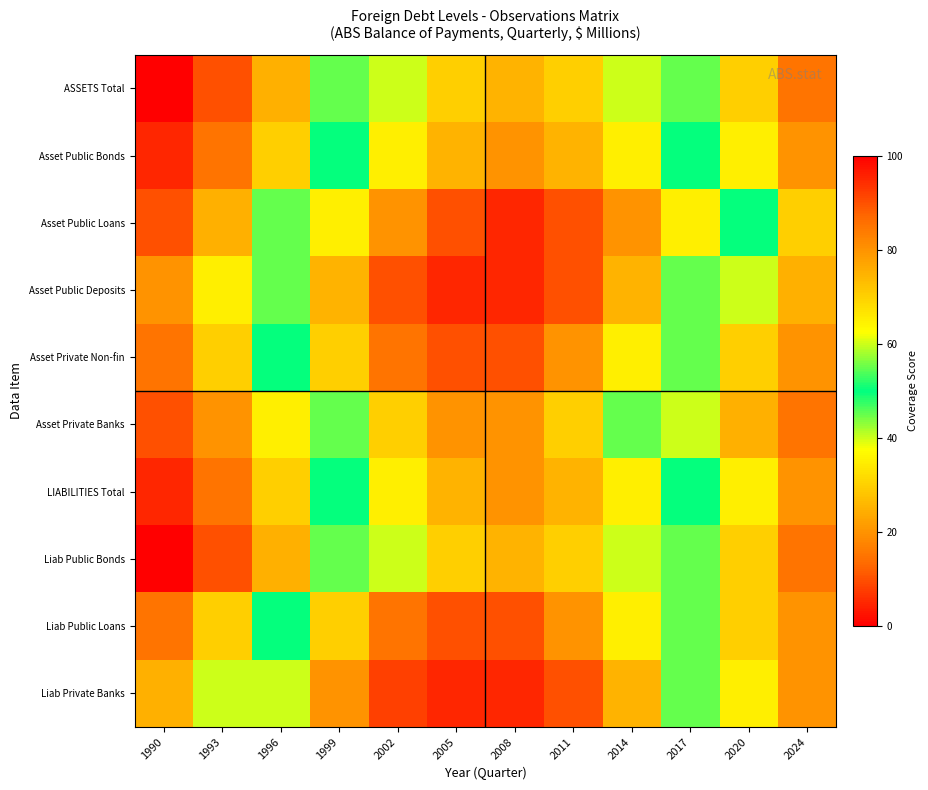

Count the number of data series in this chart.

10